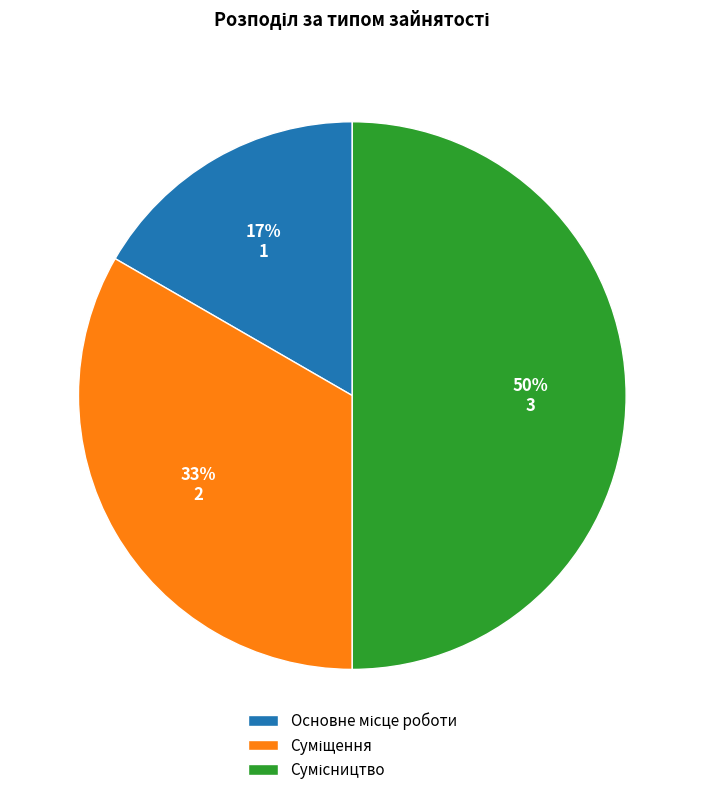

To the nearest percent, what is the average slice percentage?

33%